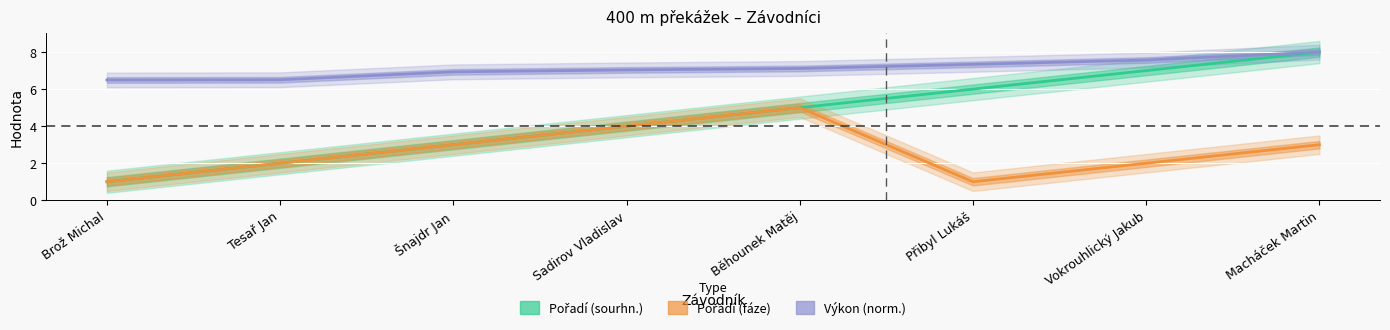

Between Šnajdr Jan and Macháček Martin, which is larger?

Macháček Martin